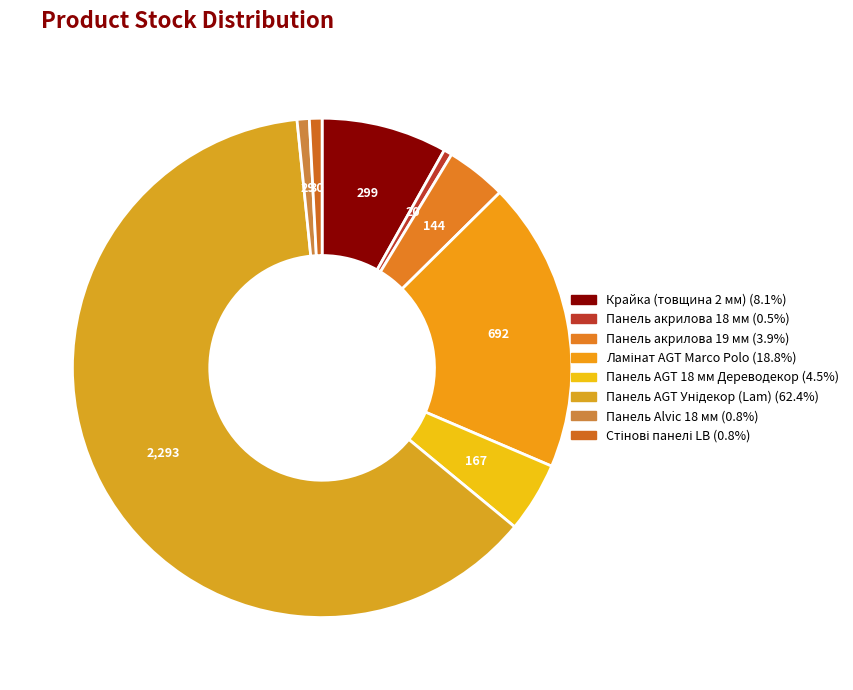

Count the number of slices in the pie.

8